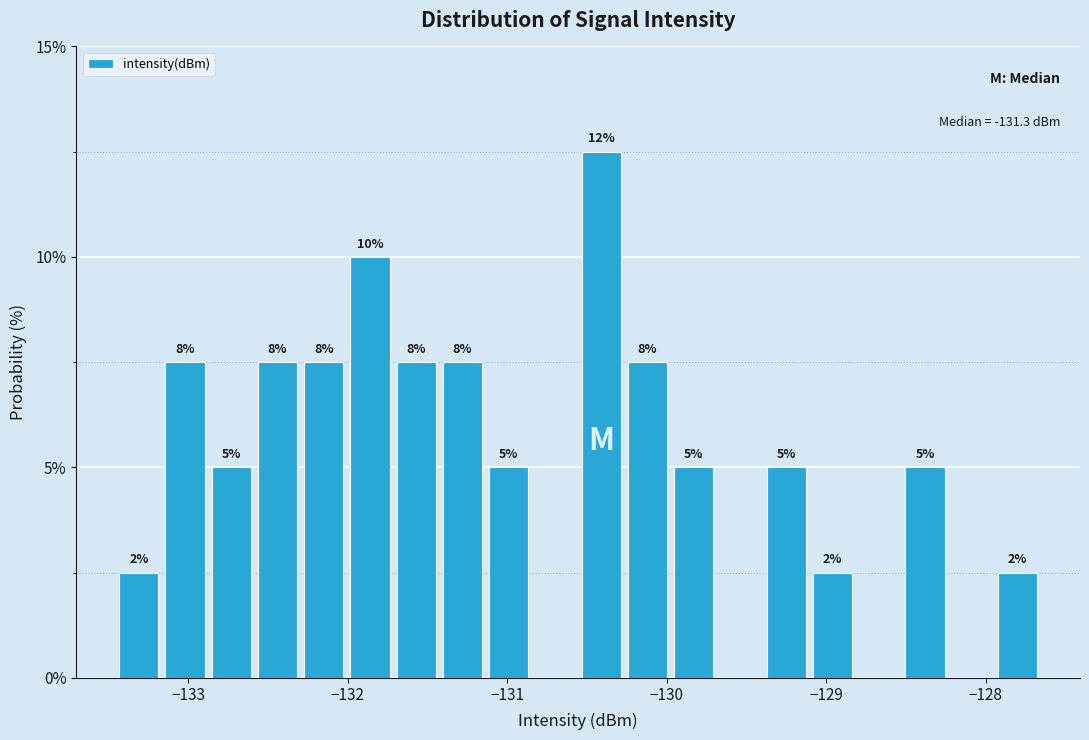

Read against the x-axis, roughly where is the centre of the tallest bar?

-130.4